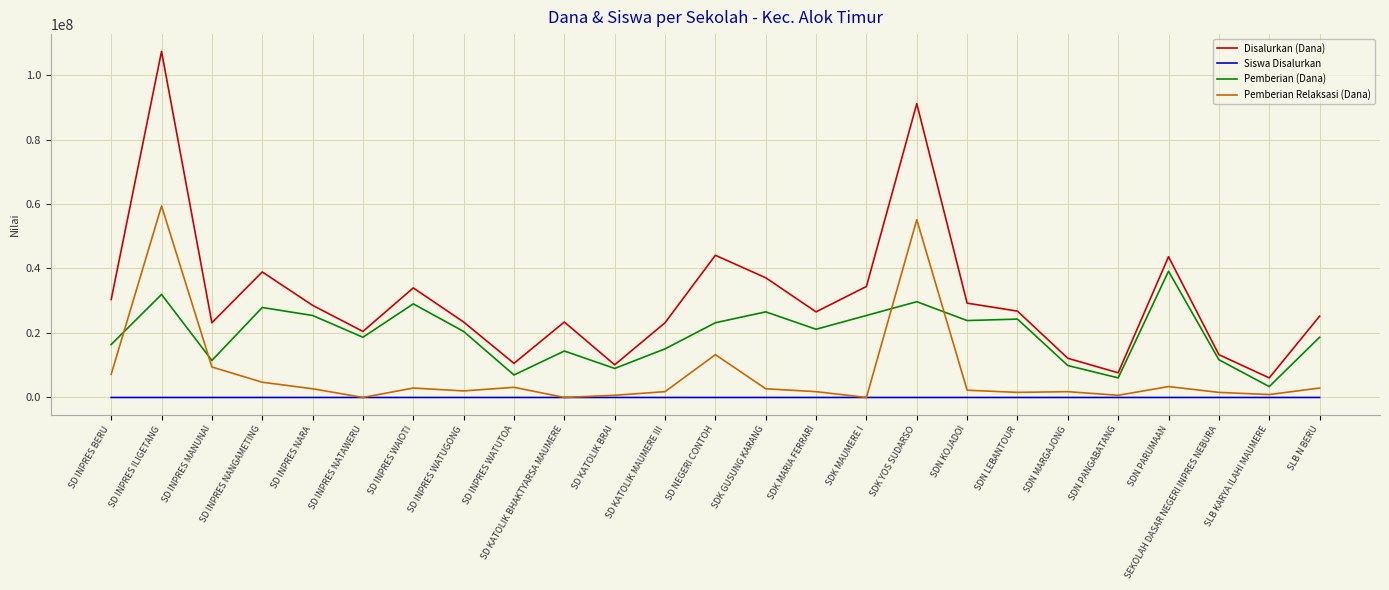

True or false: Disalurkan (Dana) and Pemberian (Dana) intersect in this chart.

False